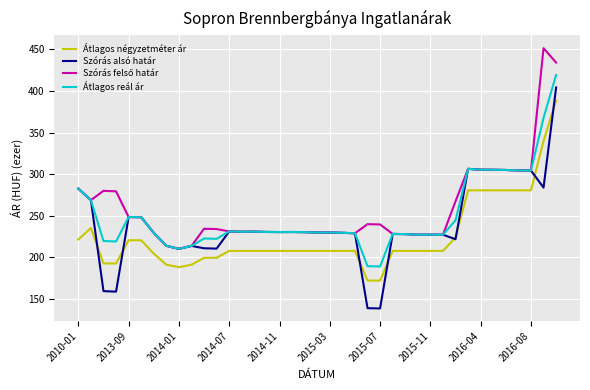

What is the maximum value shown in the chart?

451.6